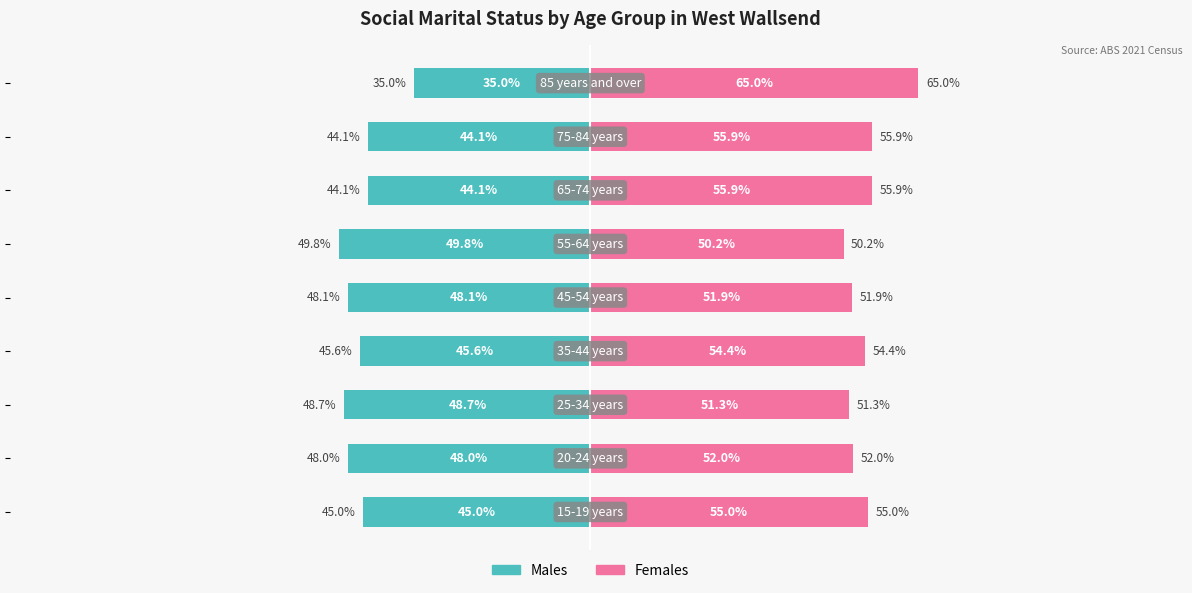

Which series has the largest total across all categories?

Females